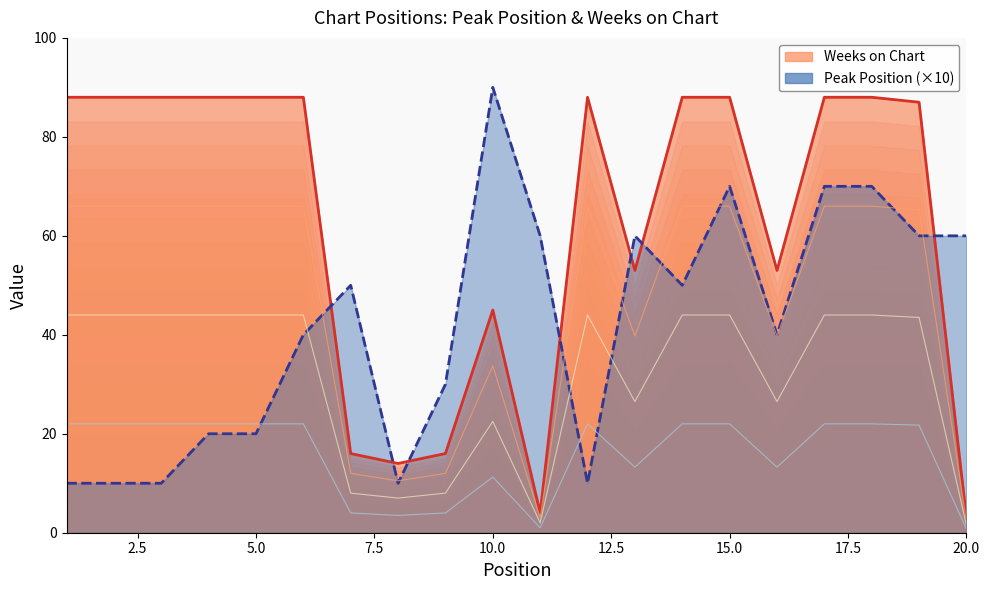

How many lines are shown in the chart?

2